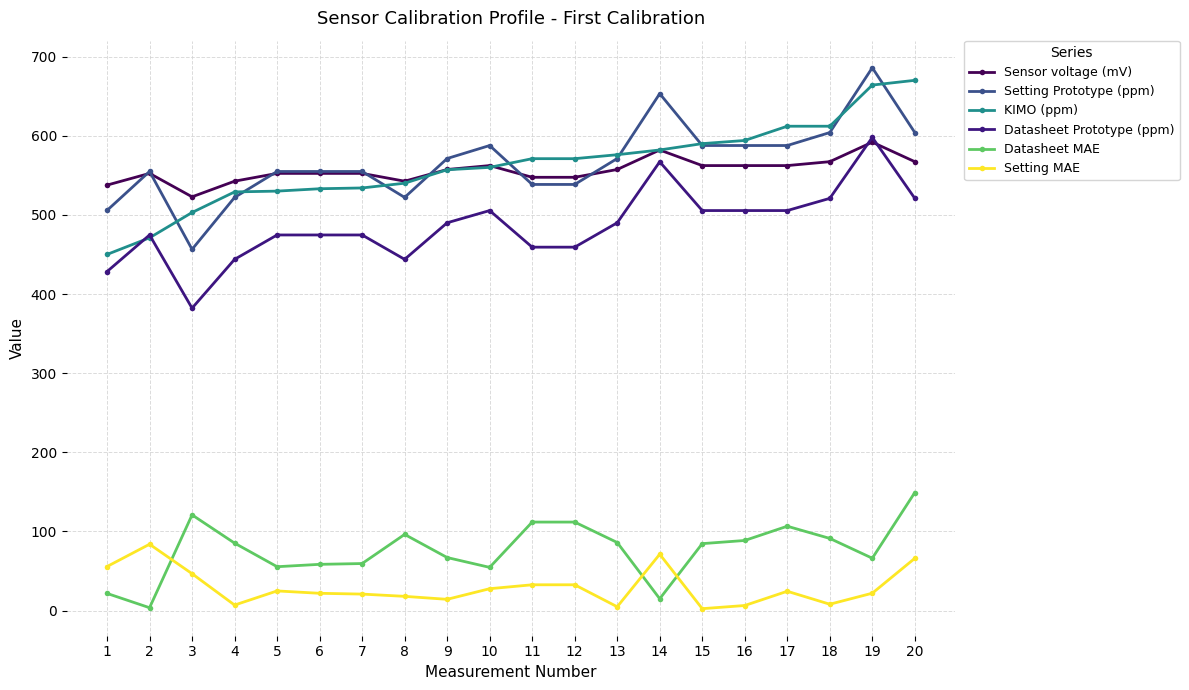

True or false: Sensor voltage (mV) and Datasheet MAE cross at least once.

False